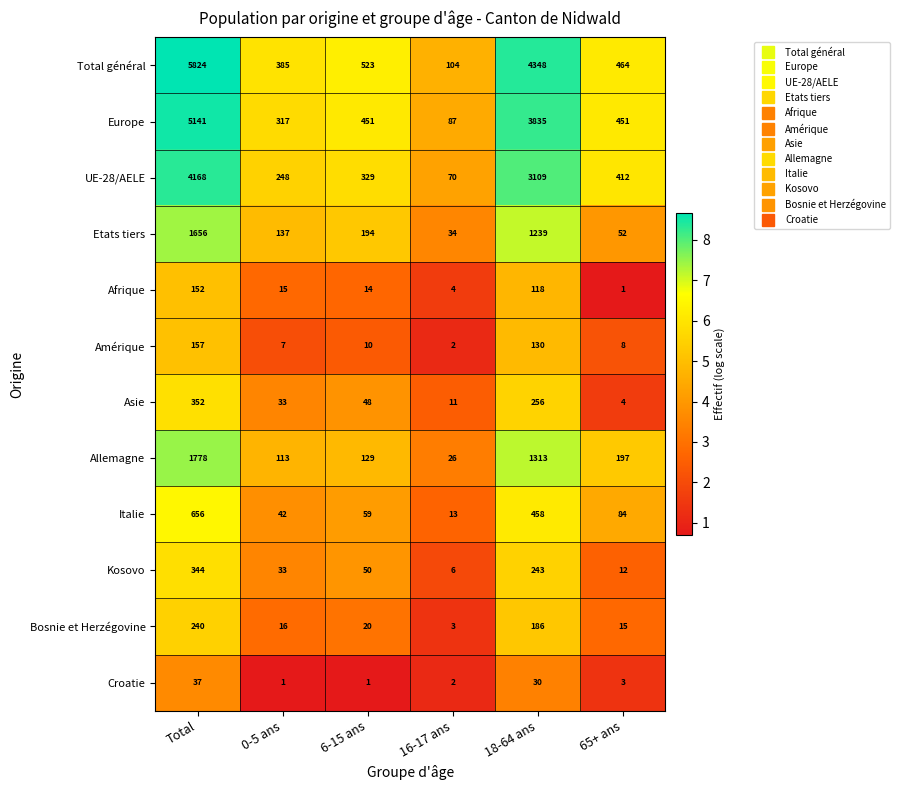

At how many categories does at least one series exceed 8?

6